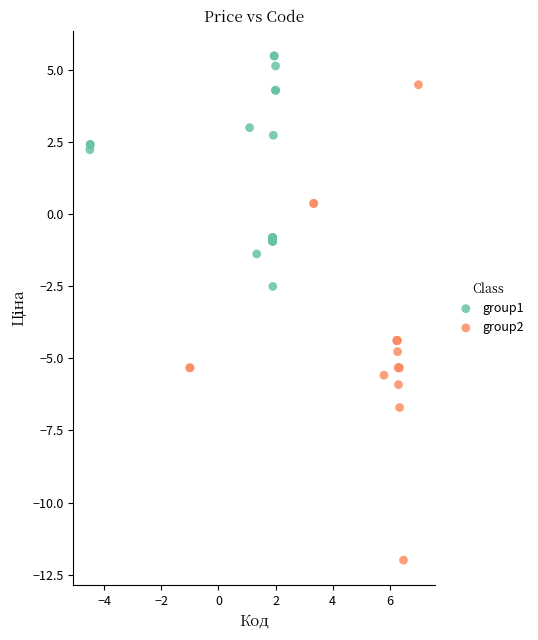

What are all the series names shown in the legend?

group1, group2